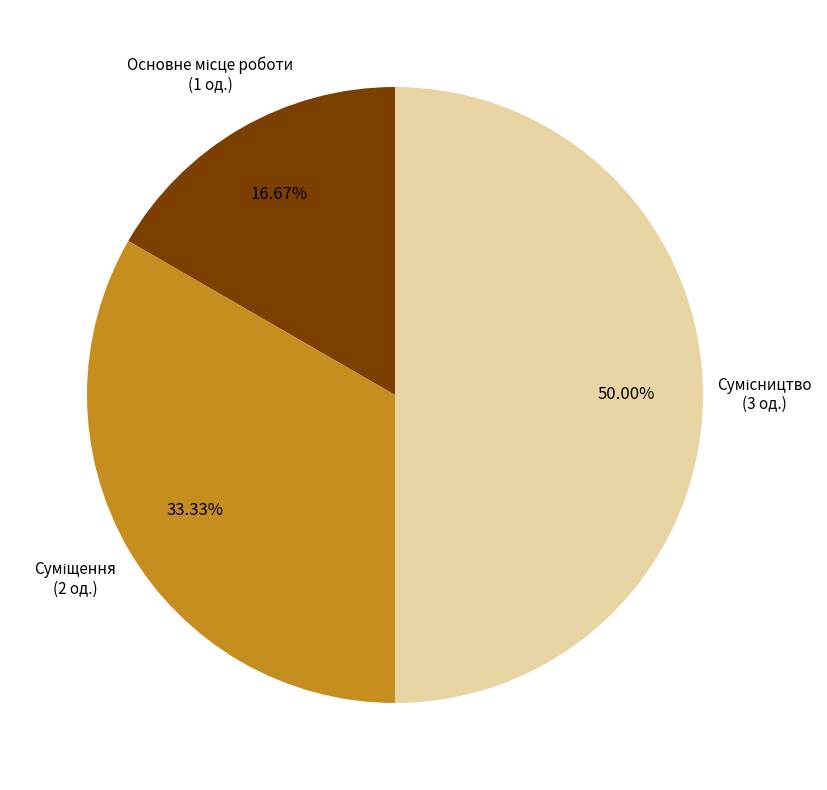

Count the number of slices in the pie.

3